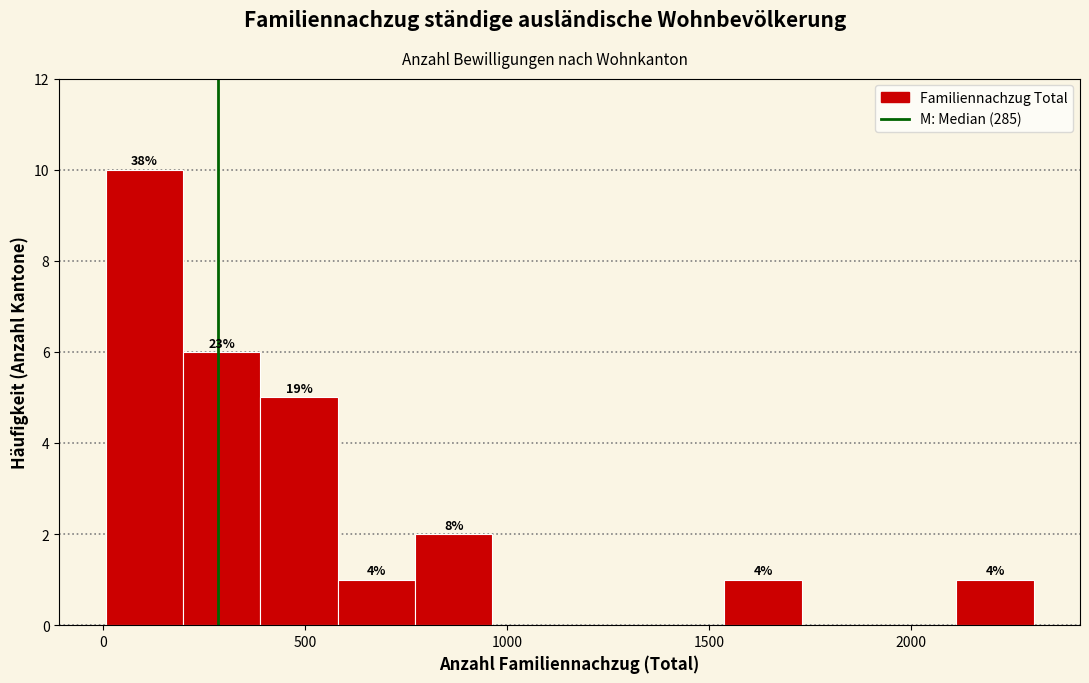

Around what value on the x-axis is the tallest bar? Give the approximate position of its centre, as read against the axis.

100